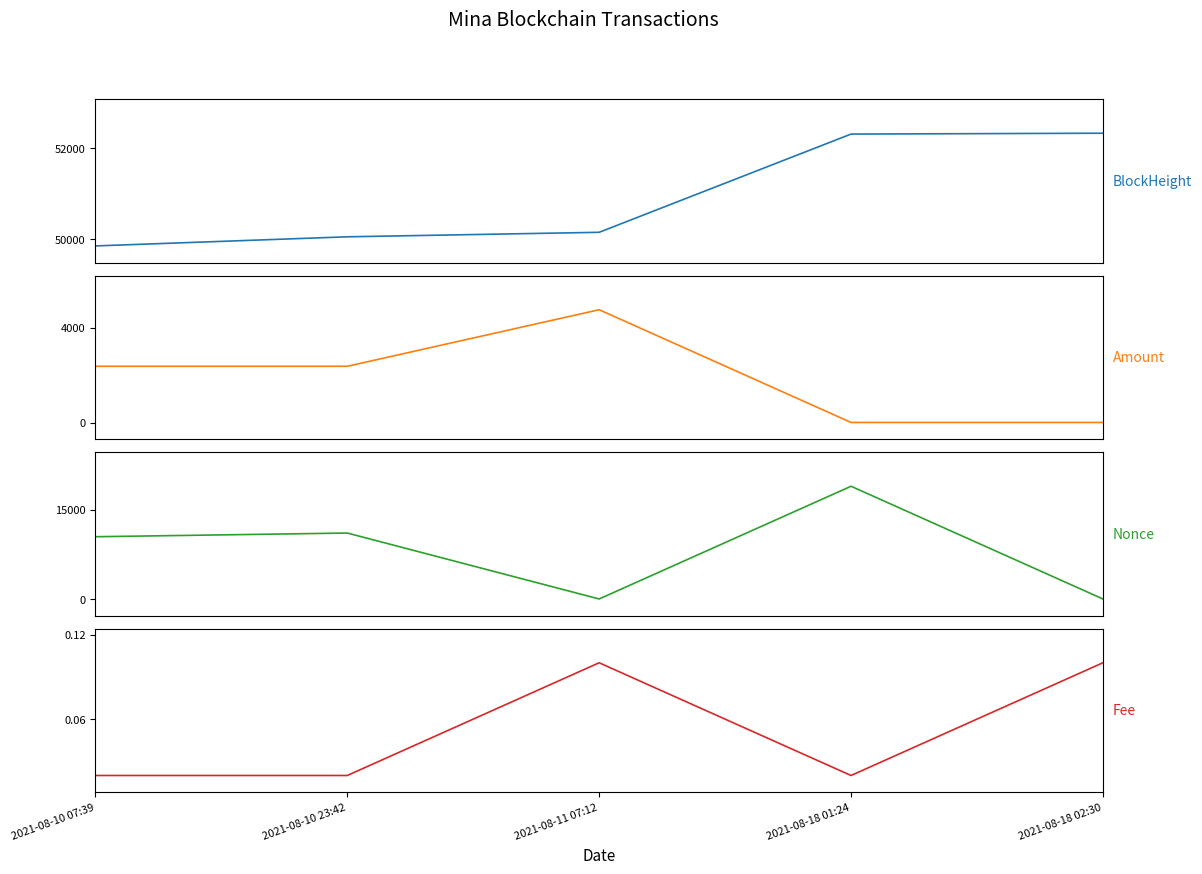

How many distinct data groups are displayed?

4